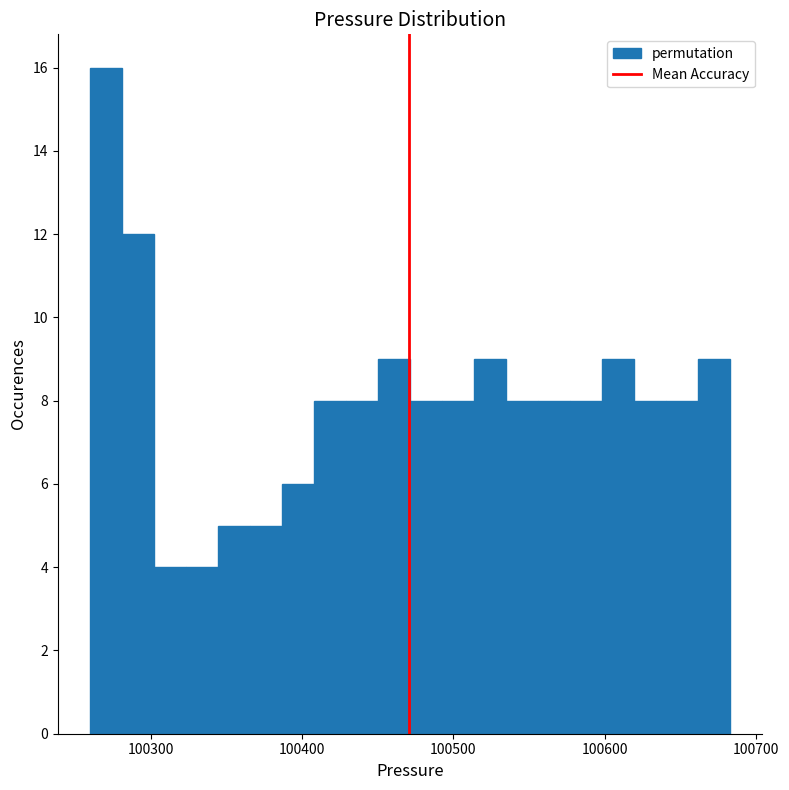

Read against the x-axis, roughly where is the centre of the tallest bar?

100270